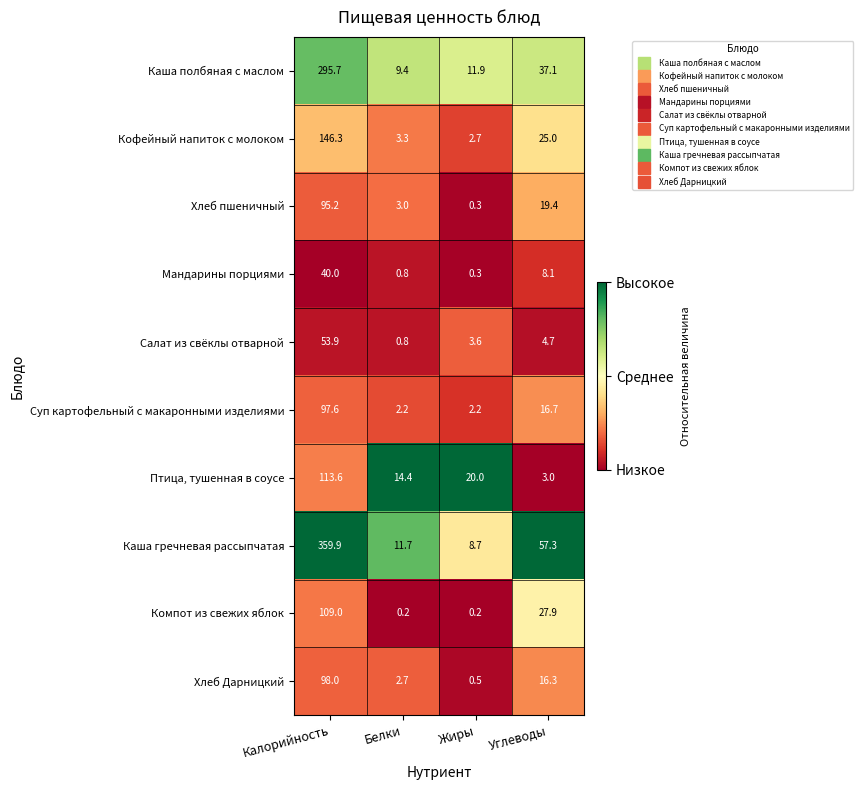

At how many categories does at least one series exceed 0?

4